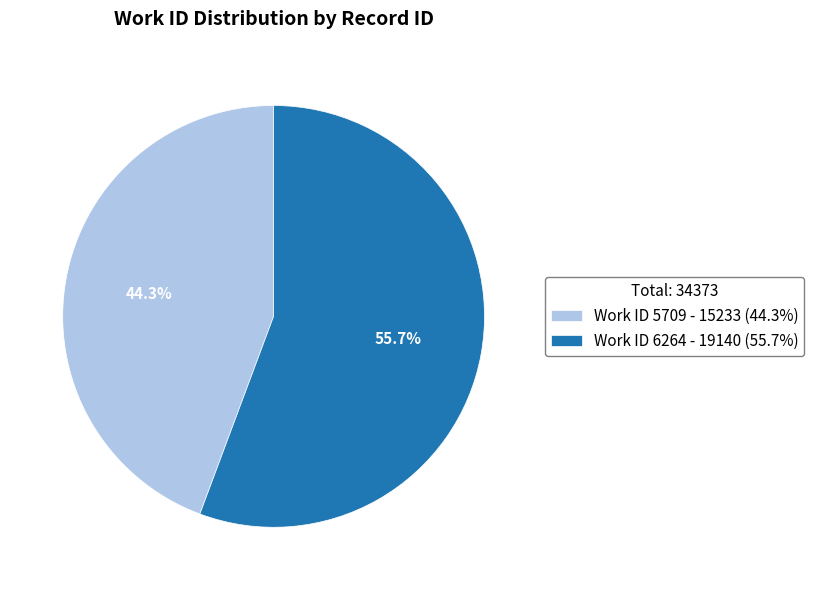

Which category has the biggest portion of the pie?

Work ID 6264 - 19140 (55.7%)